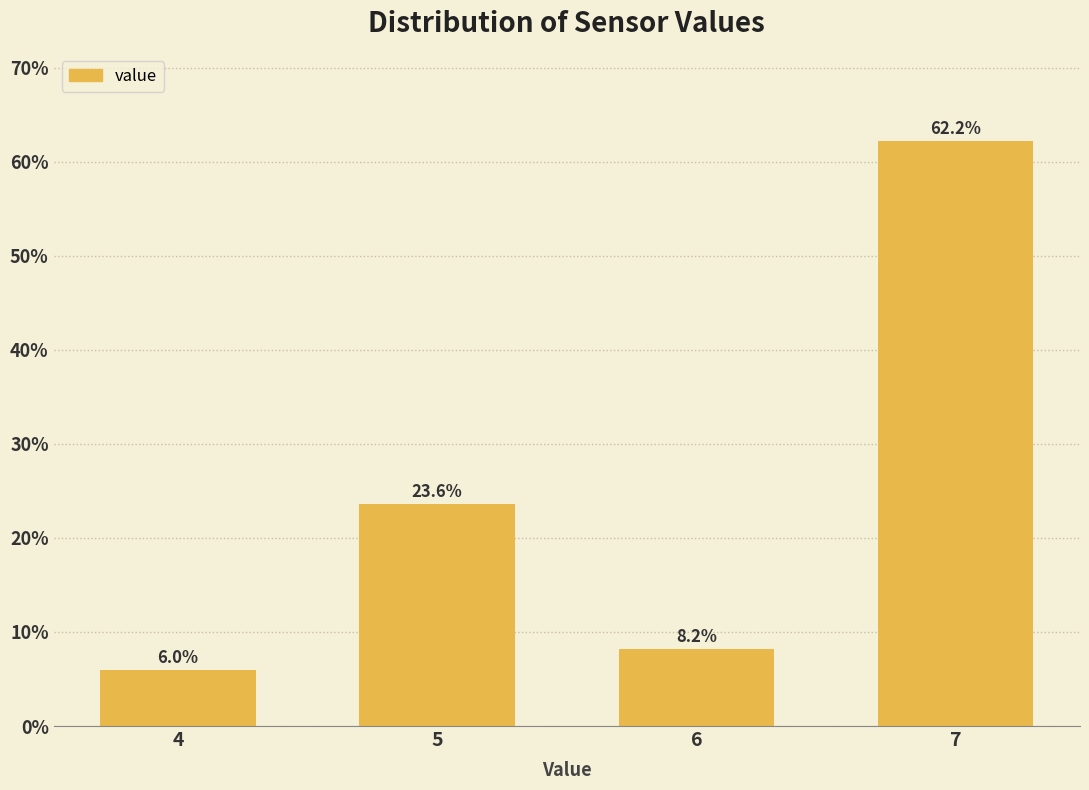

Reading left to right, extract all data points from this chart.

6.0	23.6	8.2	62.2